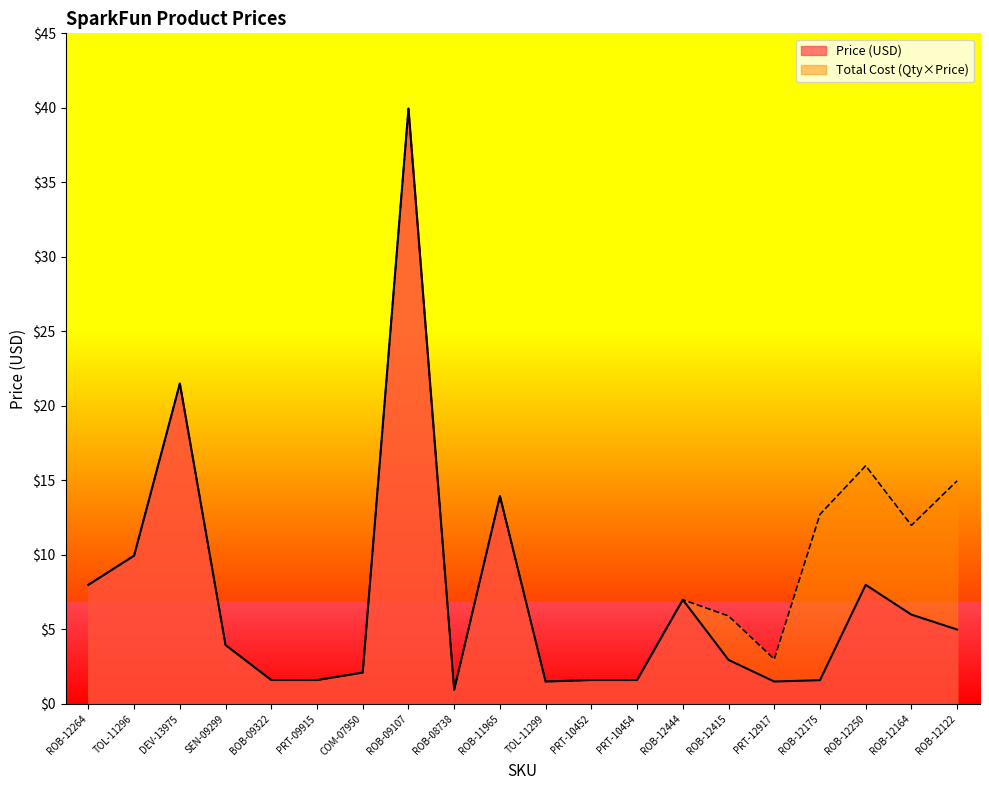

Does the chart display data point markers on the line(s)?

No